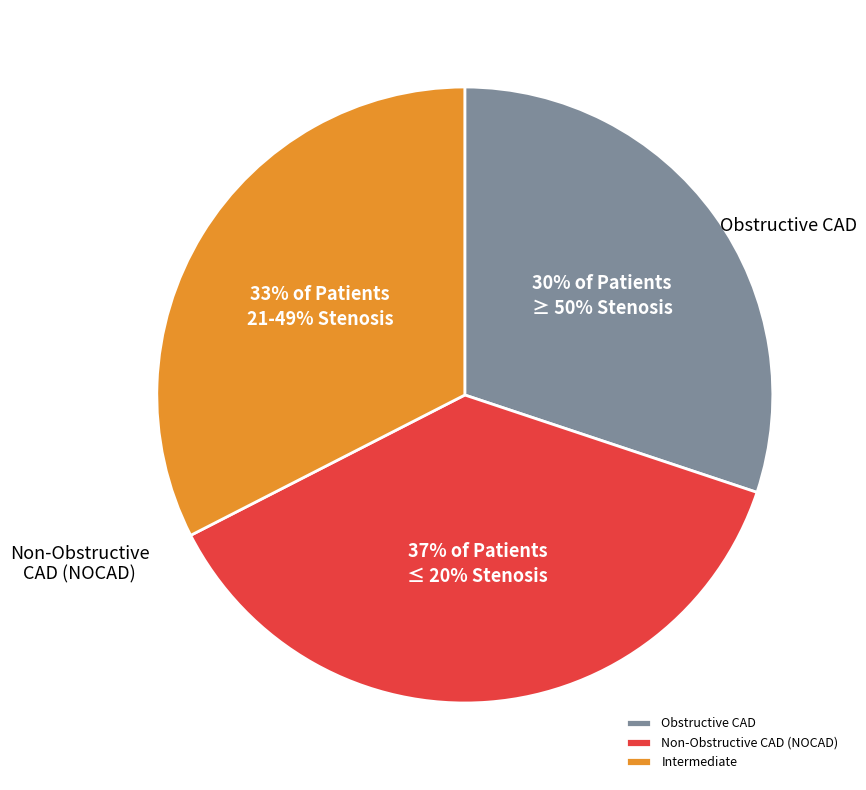

How many slices are in this pie chart?

3